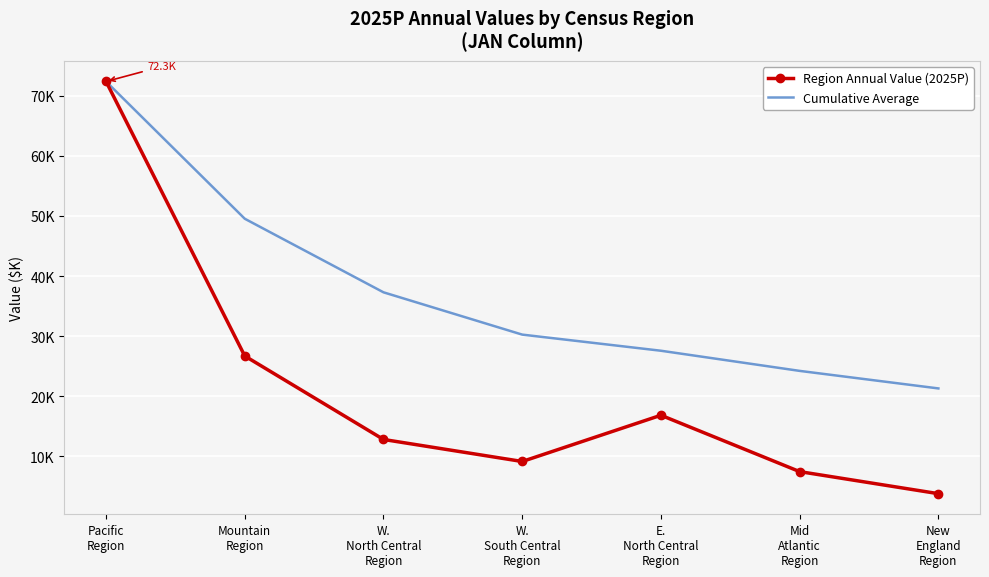

The Region Annual Value (2025P) series shows 5088.9 at New
England
Region. True or false?

False